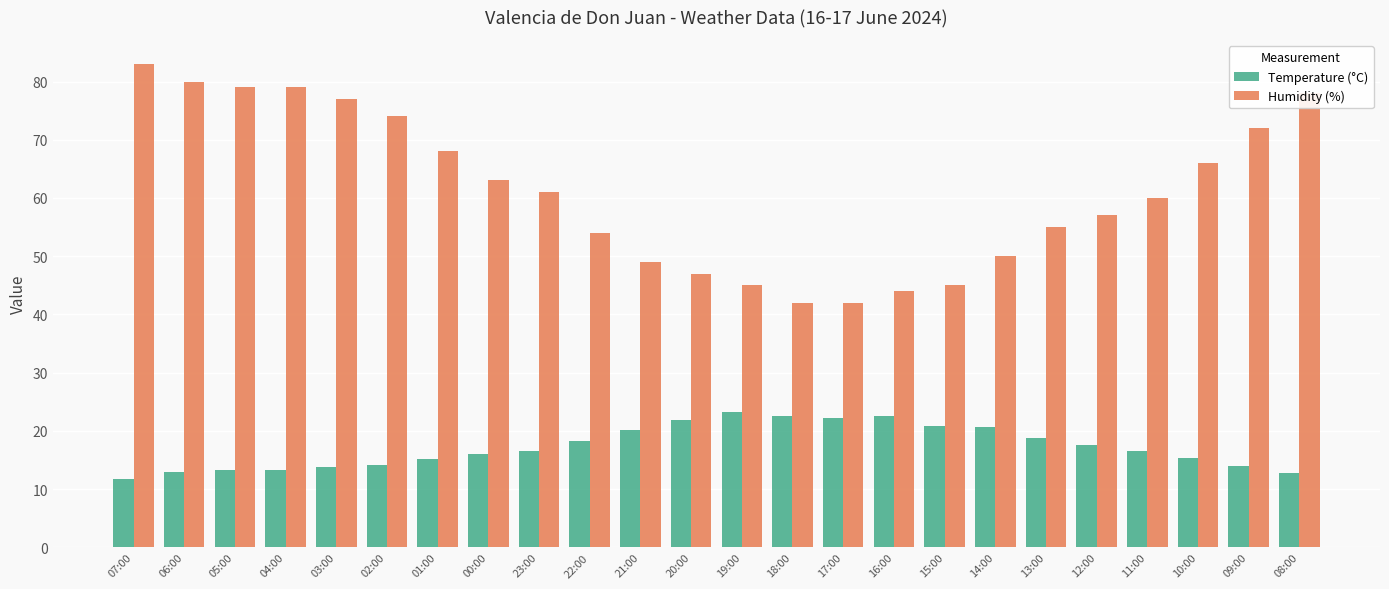

What is the label of the 7th bar from the left?

01:00